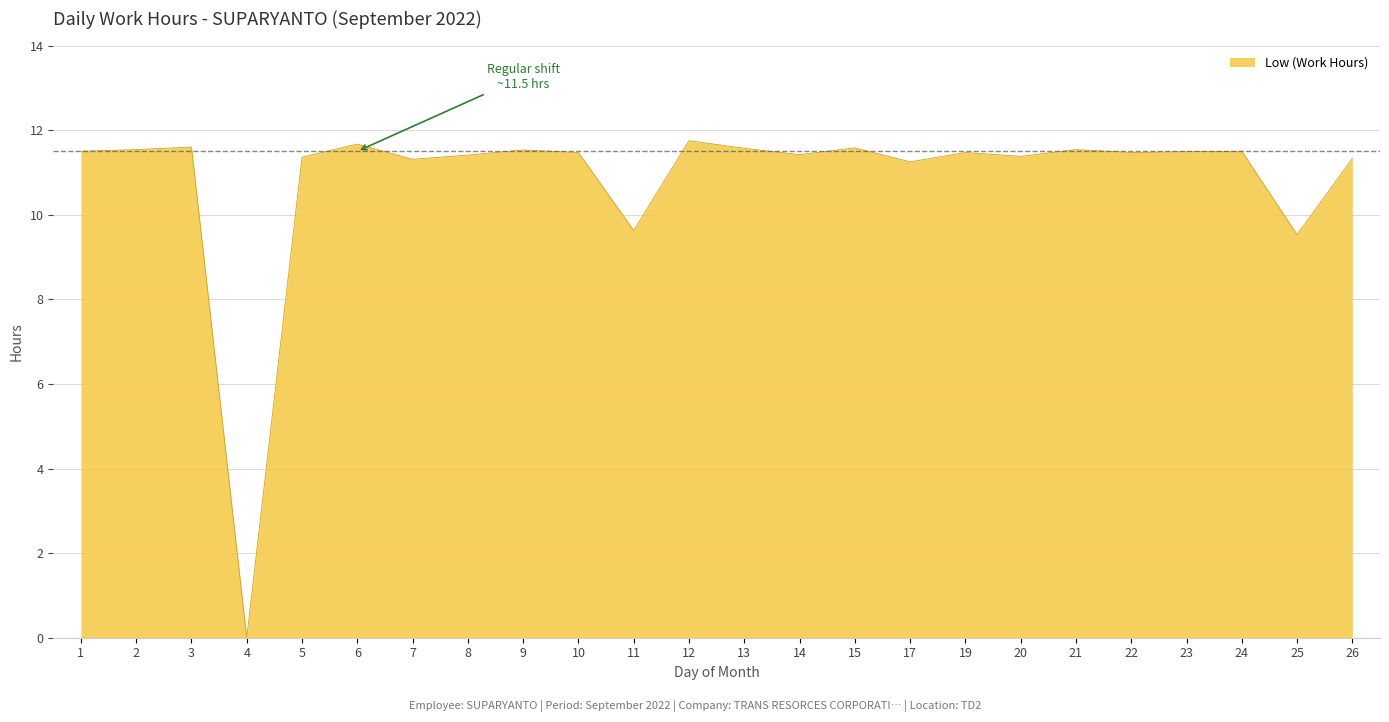

Which label corresponds to the smallest value in the chart?

4